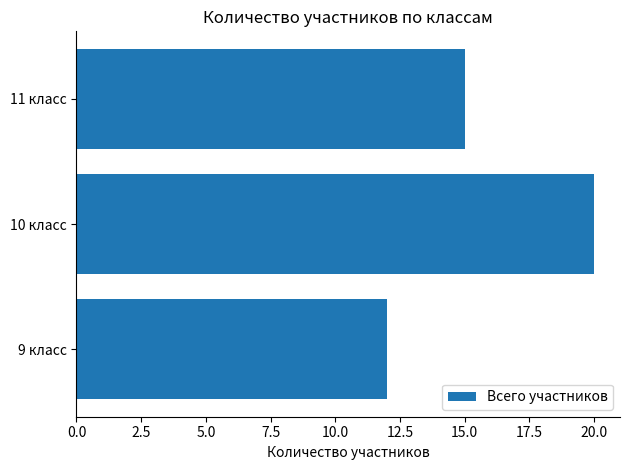

How many data points does each series have?

3